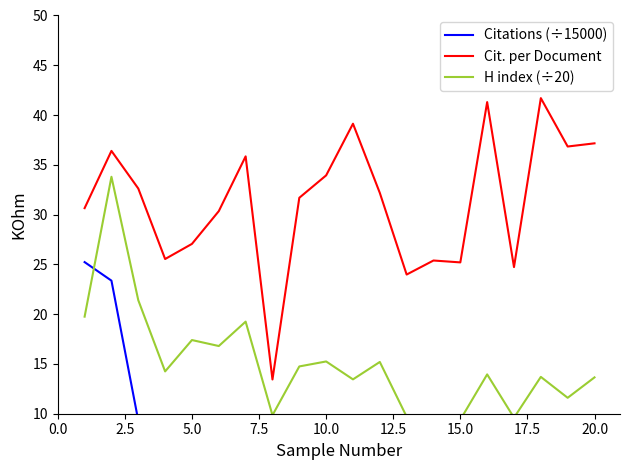

What are all the series names shown in the legend?

Citations (÷15000), Cit. per Document, H index (÷20)